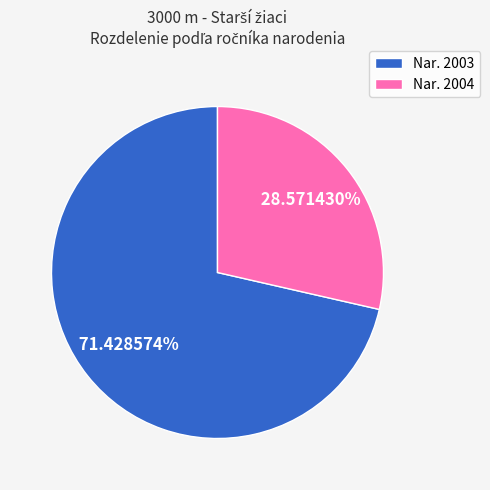

Do Nar. 2004 and Nar. 2003 together represent more than half of the pie?

Yes